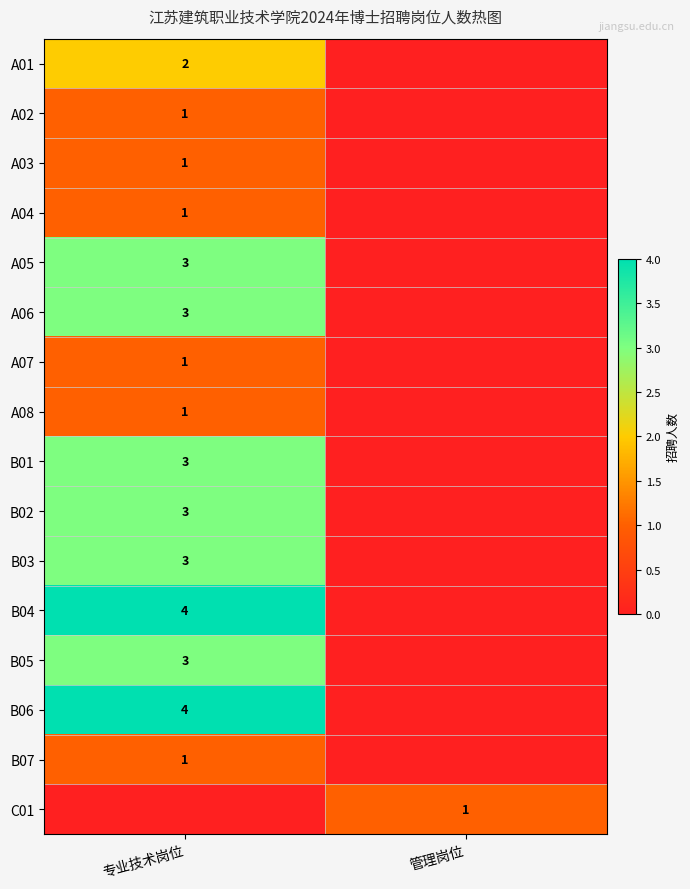

The A05 series shows 4 at 专业技术岗位. True or false?

False